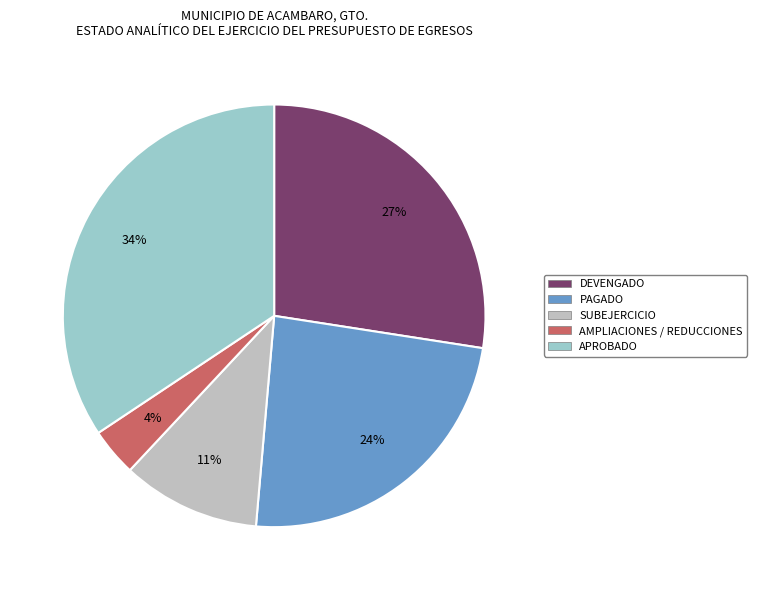

What percentage is the SUBEJERCICIO slice, to the nearest percent?

11%